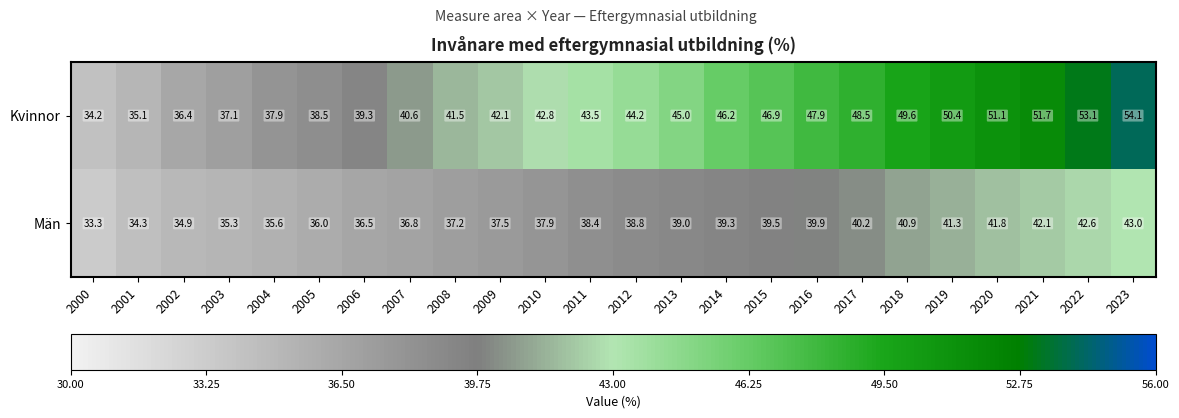

Count the number of categories in the chart.

24